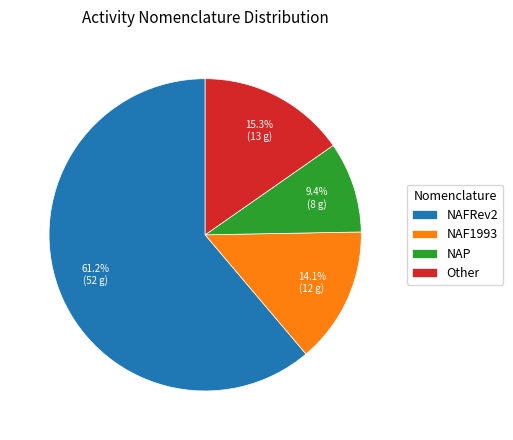

Which slice is the smallest?

NAP